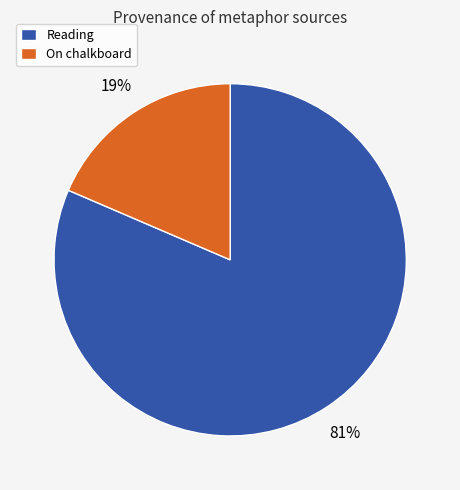

What percentage is the On chalkboard slice, to the nearest percent?

19%